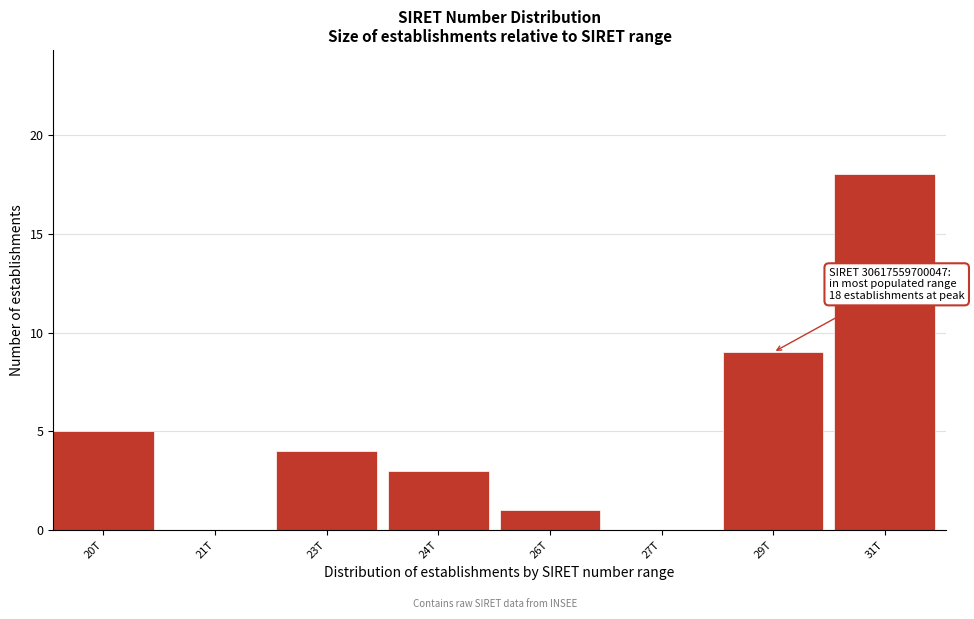

Reading right to left, list all the values displayed in this chart.

31T=18	29T=9	27T=0	26T=1	24T=3	23T=4	21T=0	20T=5